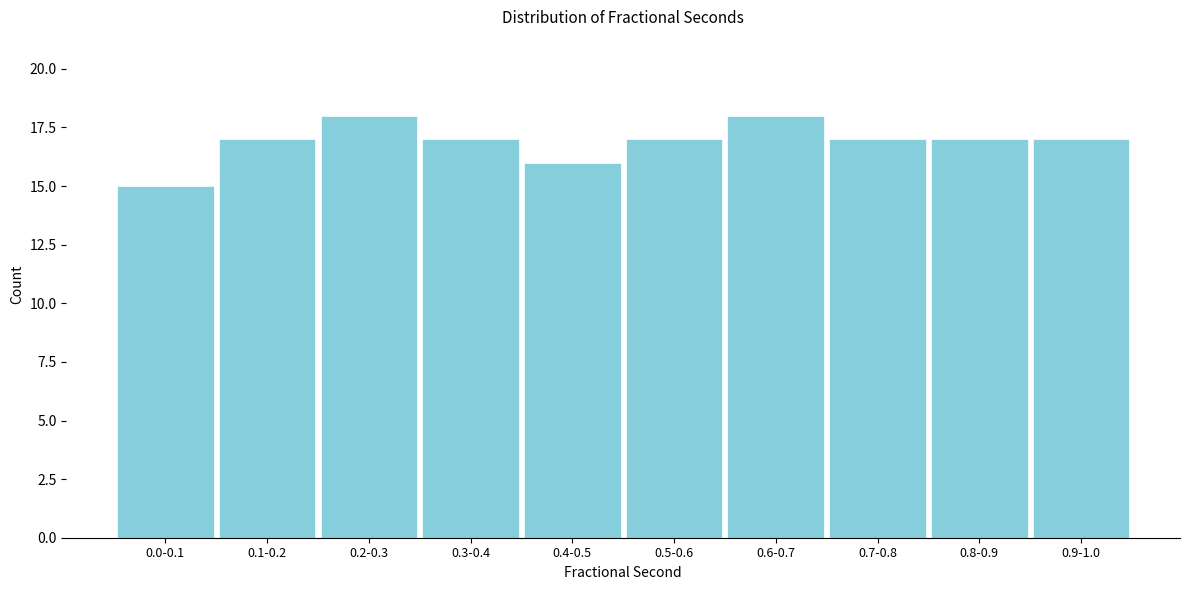

Reading left to right, transcribe all the data shown in this chart.

0.0-0.1=15	0.1-0.2=17	0.2-0.3=18	0.3-0.4=17	0.4-0.5=16	0.5-0.6=17	0.6-0.7=18	0.7-0.8=17	0.8-0.9=17	0.9-1.0=17